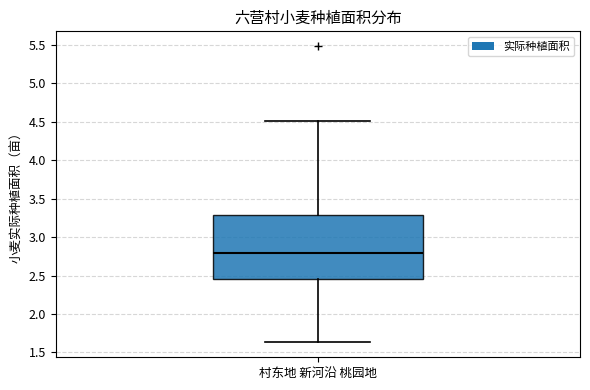

Transcribe this box plot: give where the median line is, the range the box spans, and where the two whiskers end, as read against the y-axis. The values are not printed on the chart, so give them approximately, as read against the axis.

median 2.80, box 2.45 to 3.30, whiskers 1.65 to 4.50